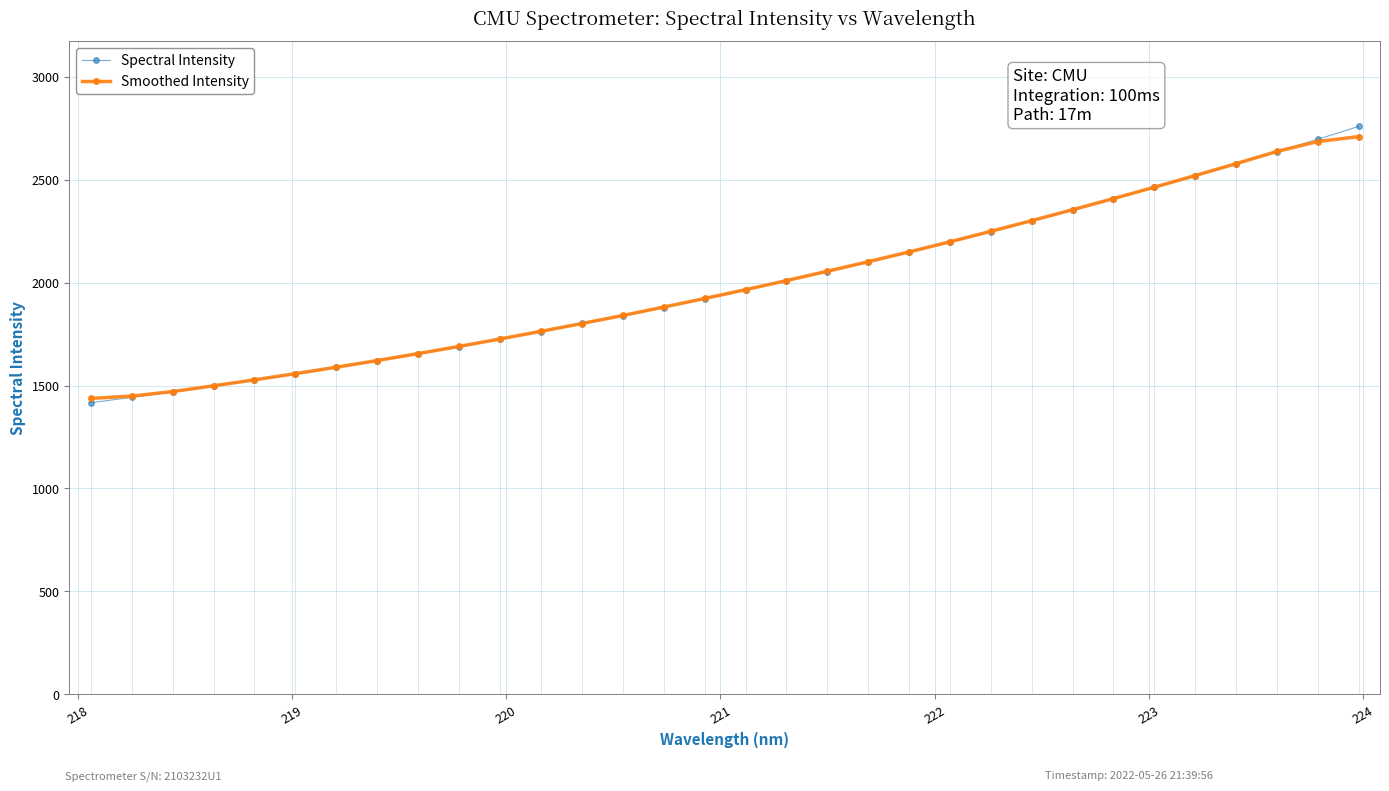

How many values in the Smoothed Intensity series are below 1965?

16